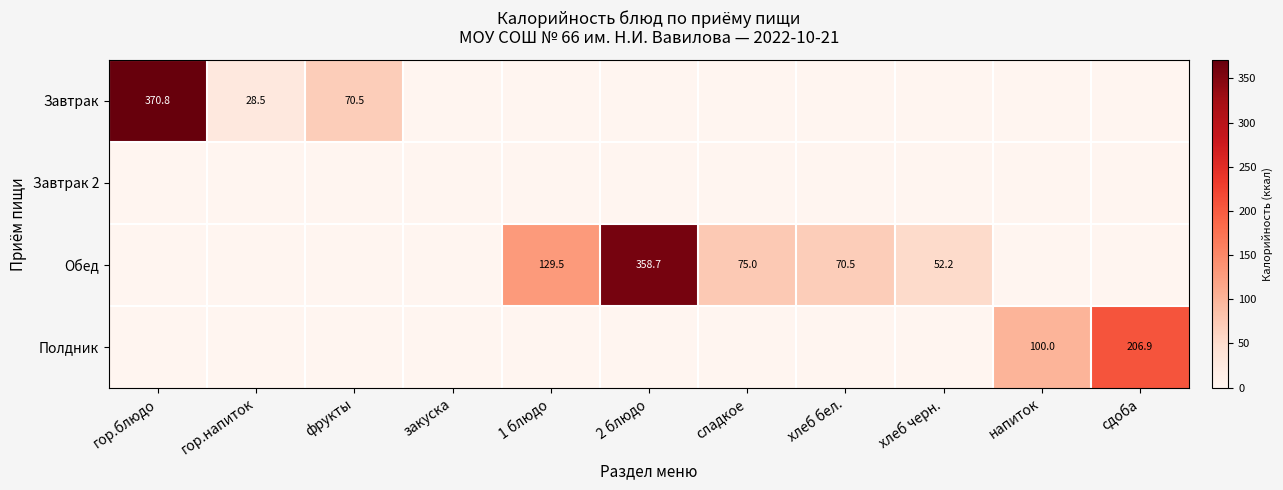

Is the value of Обед at хлеб черн. greater than the value of Завтрак at гор.блюдо?

No